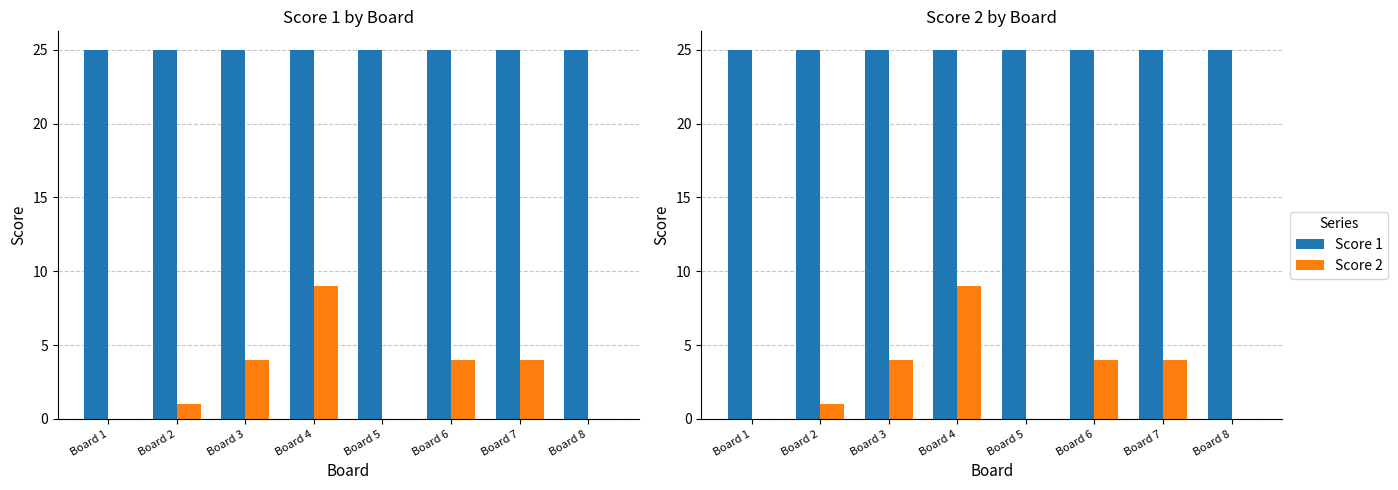

What is the total value across all series at Board 3?

29